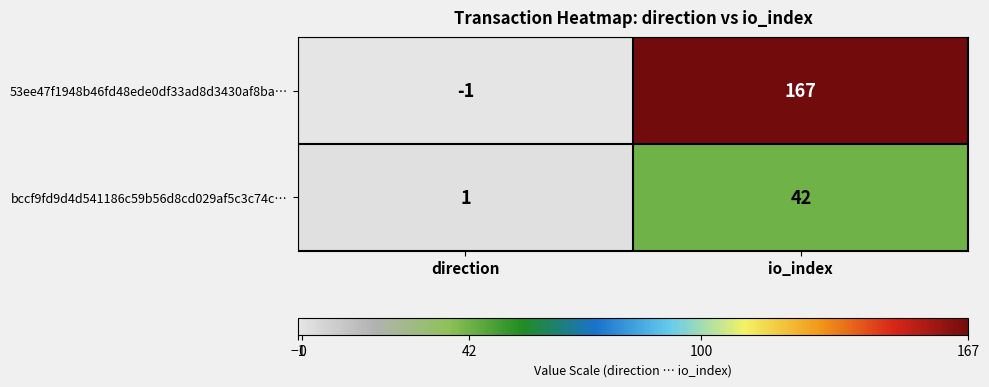

What is the sum of all 53ee47f1948b46fd48ede0df33ad8d3430af8ba… values?

166